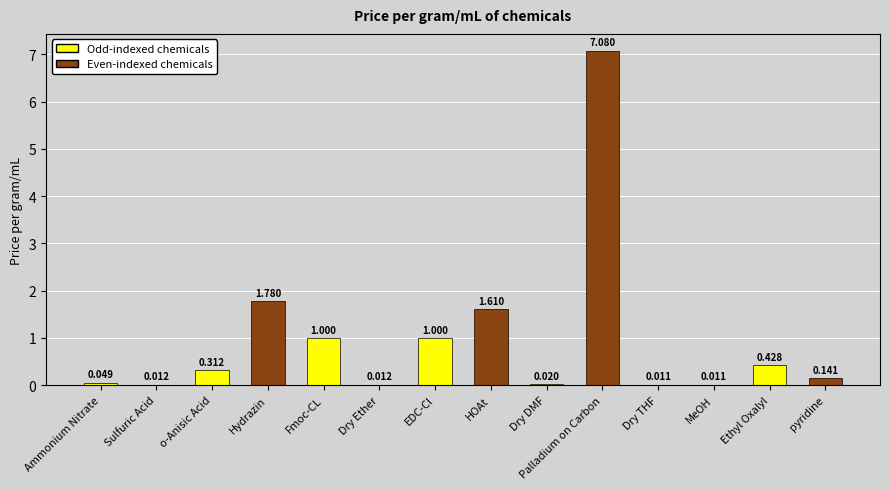

What is the value of the 5th bar from the left?

1.0